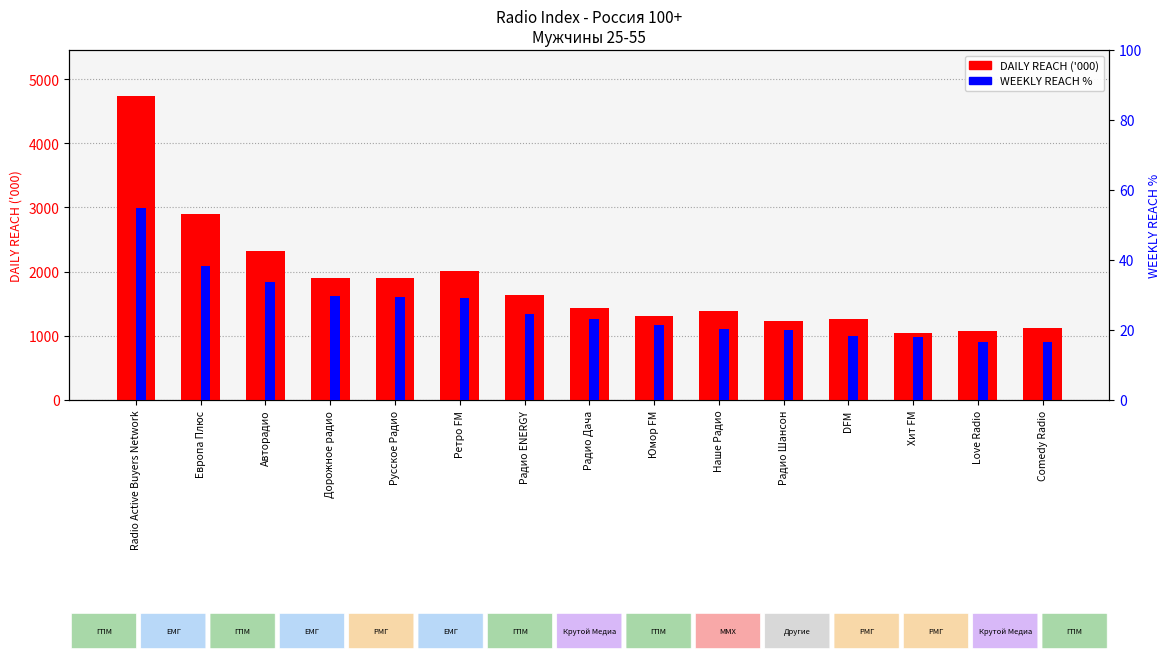

List the series in order of their peak value, lowest first.

WEEKLY REACH %, DAILY REACH ('000)